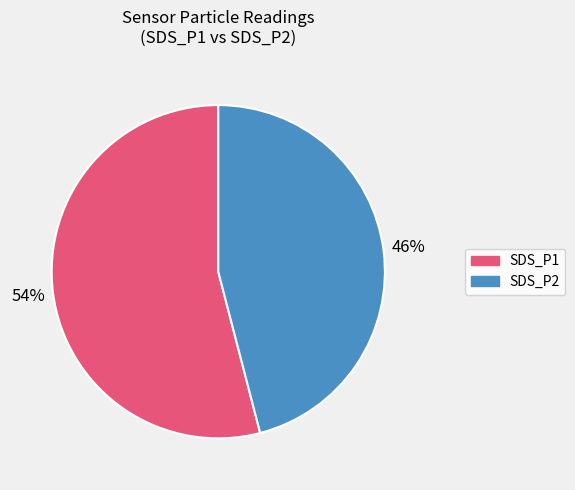

Does SDS_P1 account for over 50% of the chart?

Yes